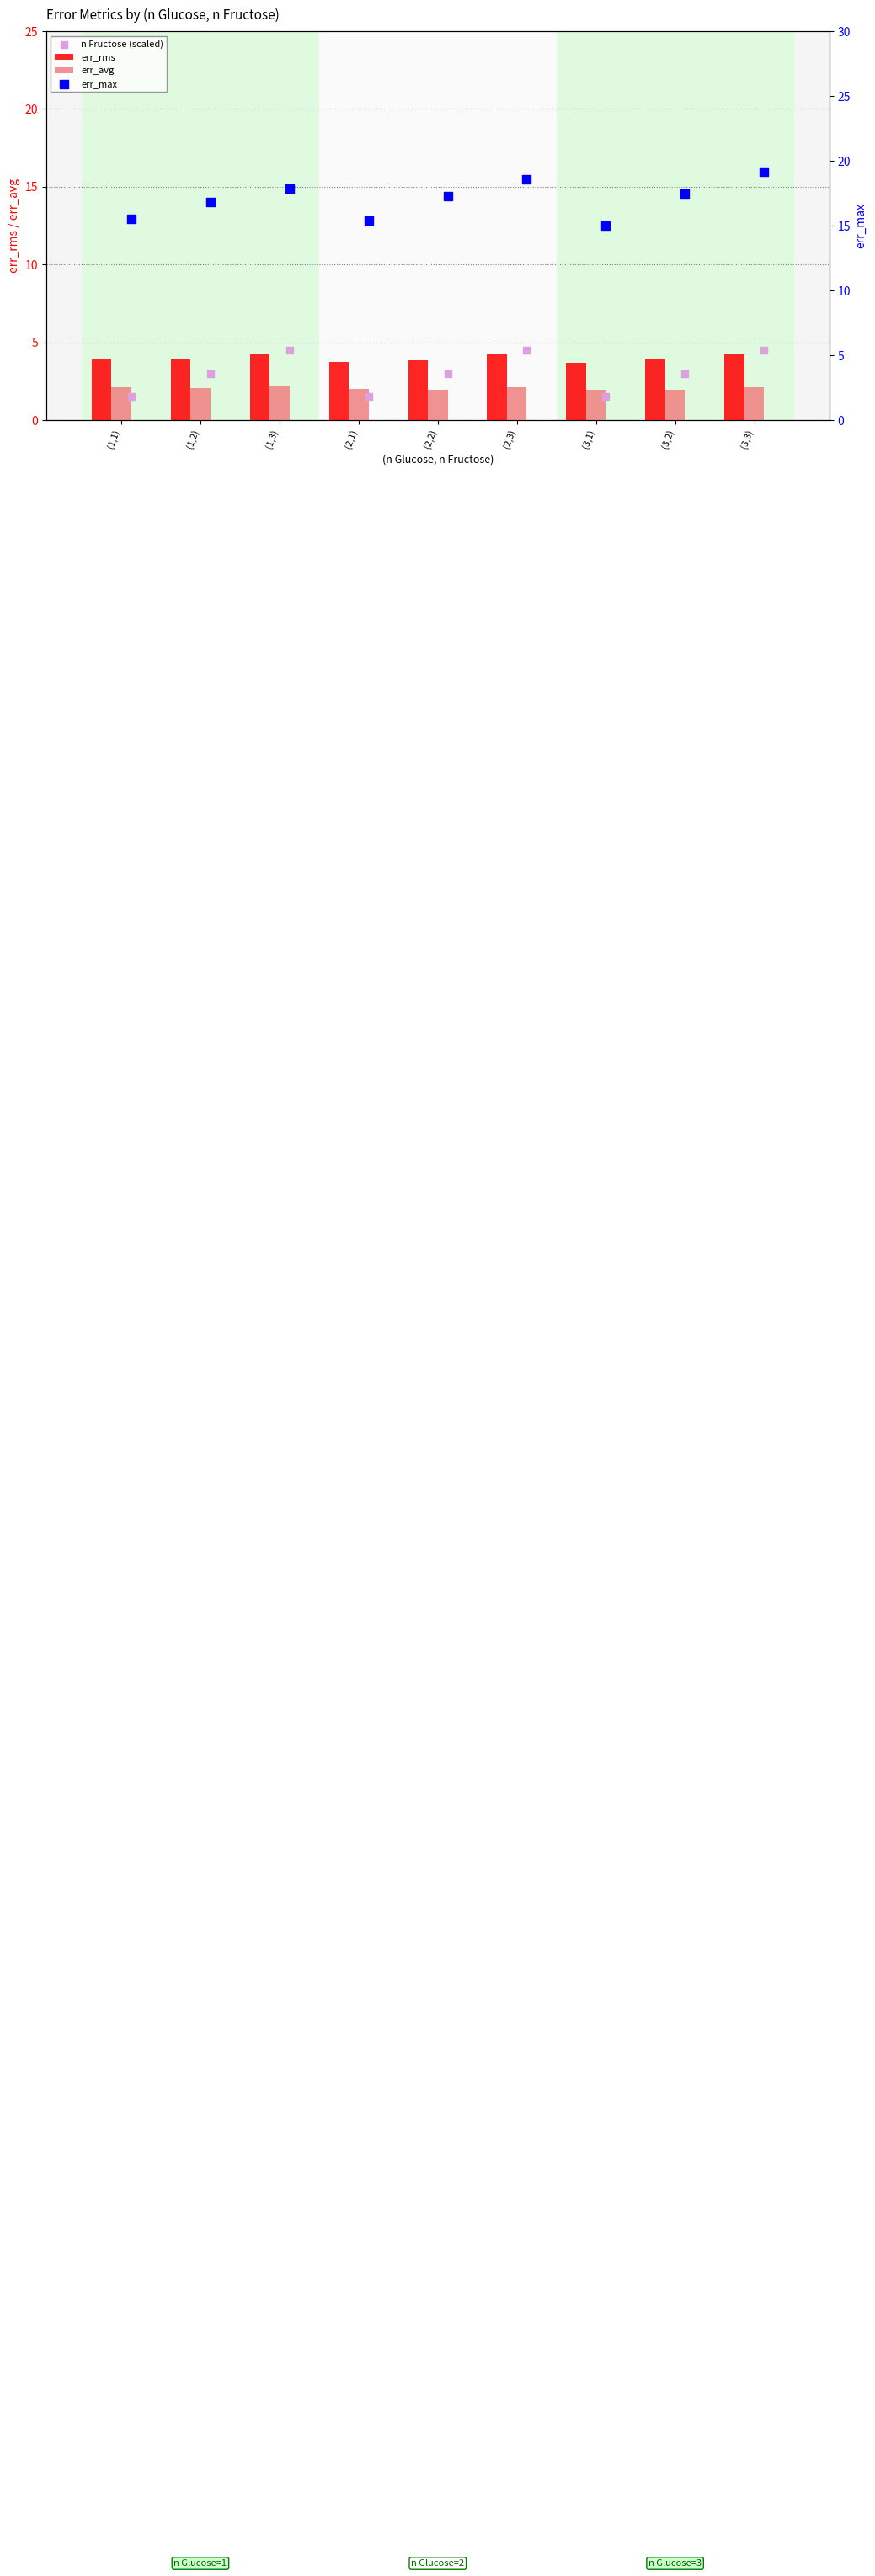

Which series reaches the minimum Y coordinate?

n Fructose (scaled)